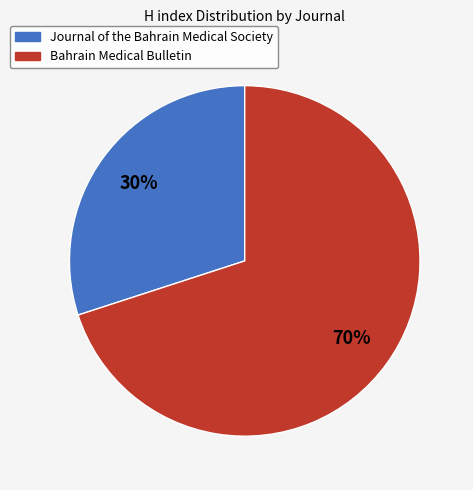

To the nearest percent, what percentage of the pie is Bahrain Medical Bulletin?

70%